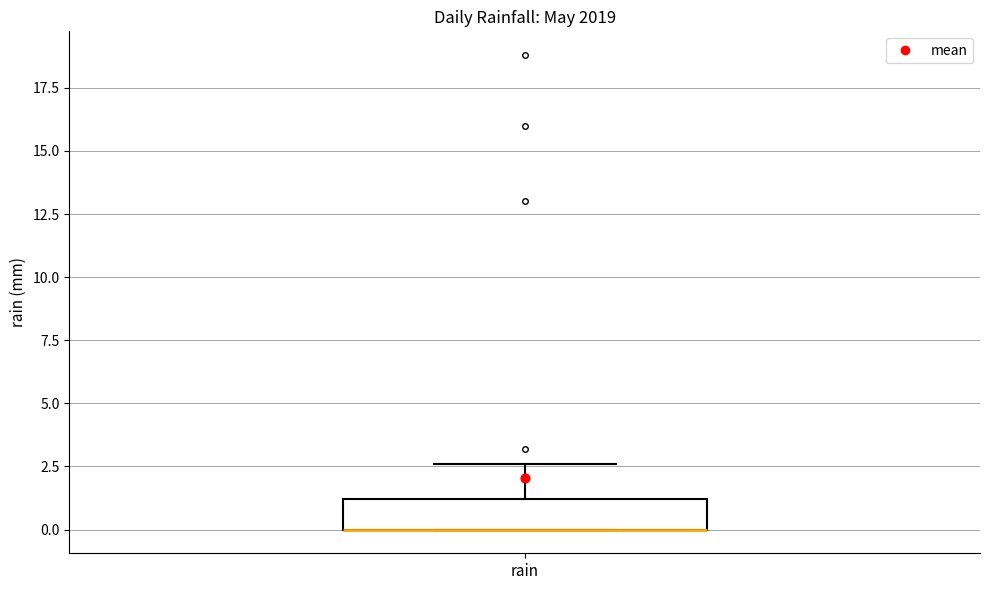

Transcribe this box plot: give where the median line is, the range the box spans, and where the two whiskers end, as read against the y-axis. The values are not printed on the chart, so give them approximately, as read against the axis.

median 0.0 (drawn on the box's lower edge), box 0.0 to 1.0, whiskers 0.0 to 2.5